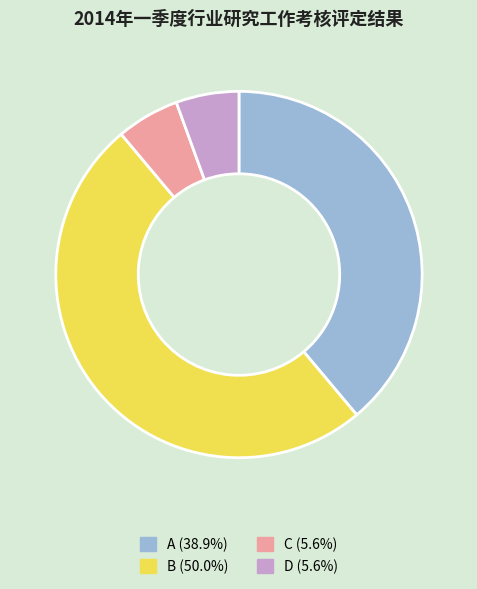

Is the sum of C and D greater than half?

No